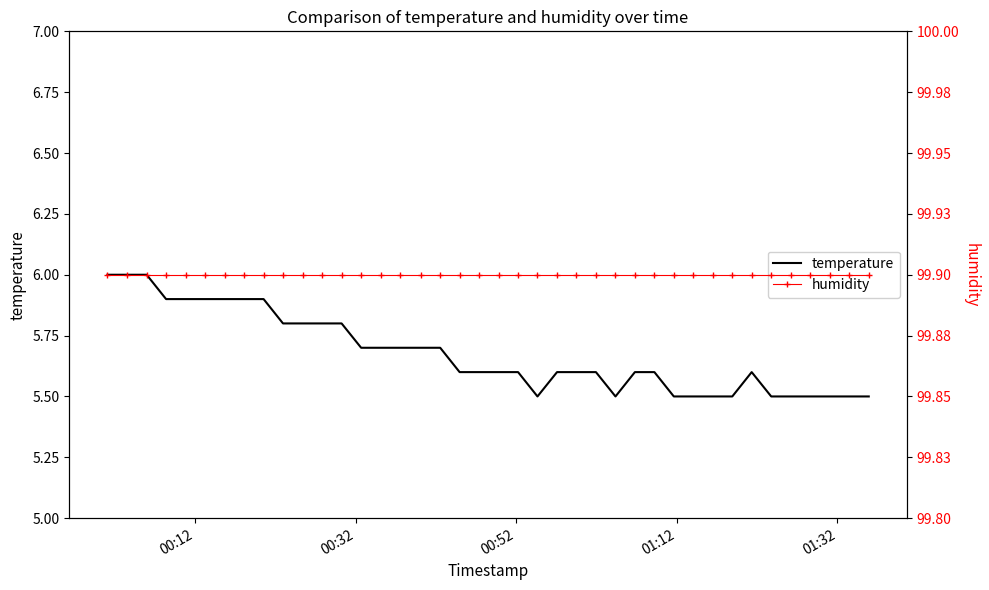

How many temperature values are between 5 and 6?

40